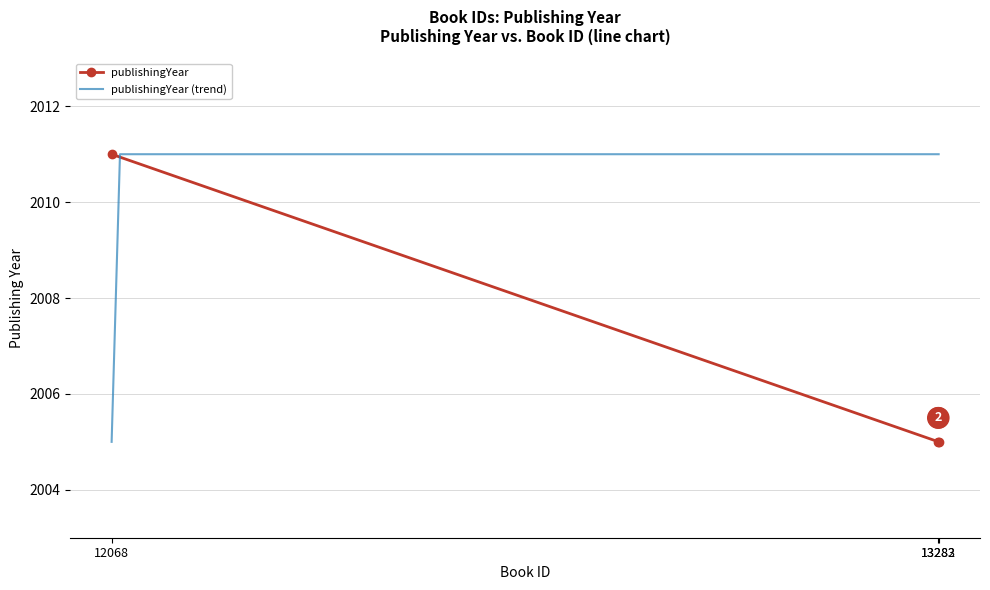

What is the value of the publishingYear point at the 3rd from the left?

2005